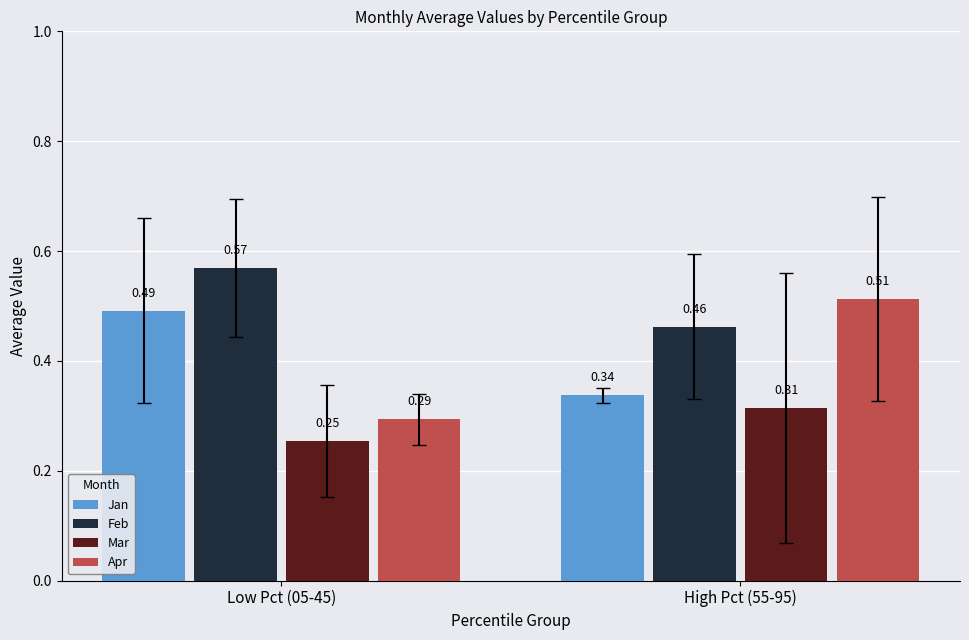

Is it true that Feb equals 0.7 at High Pct (55-95)?

False